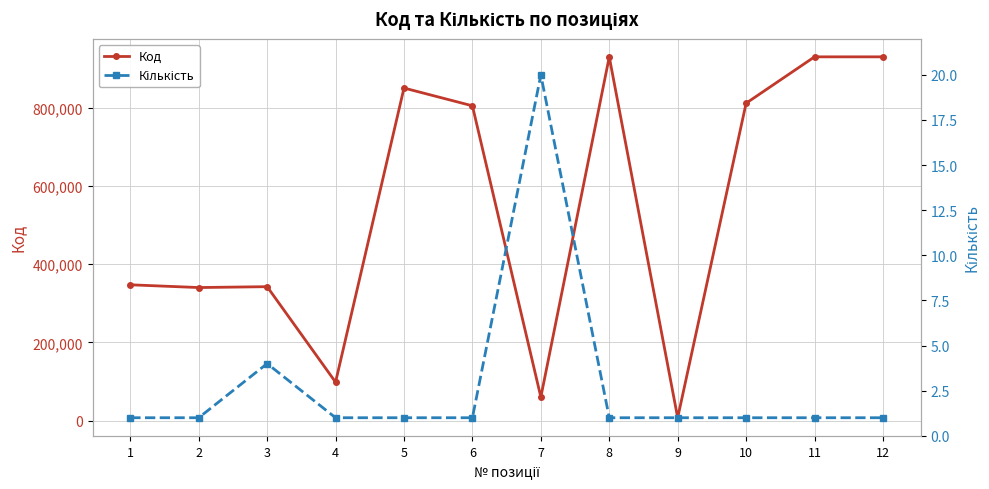

What is the difference between the maximum and minimum values in the Код series?

922808